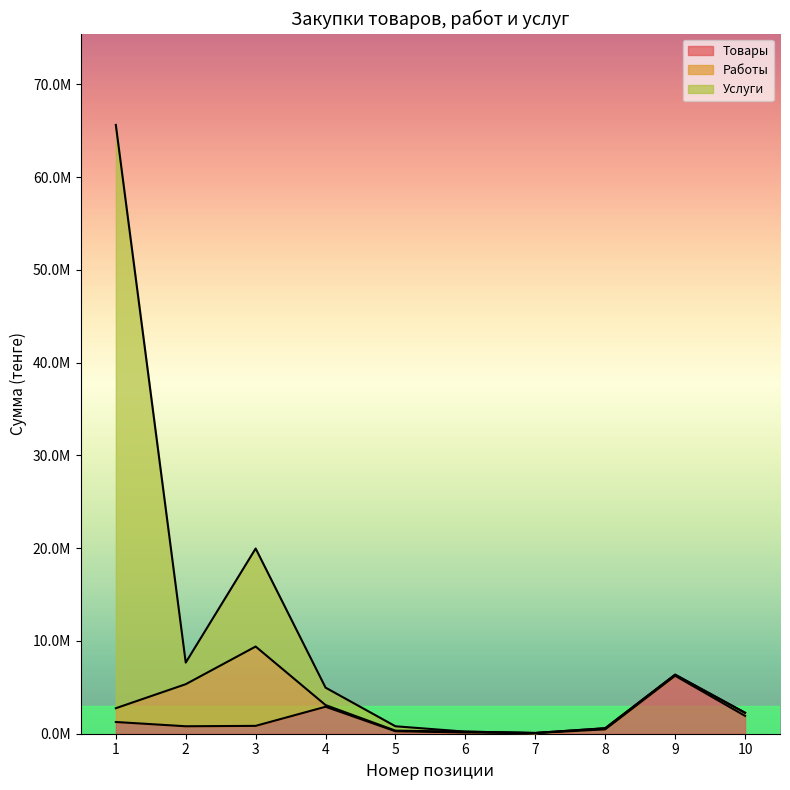

What is the value of the Услуги point at the 8th from the left?

589989.0